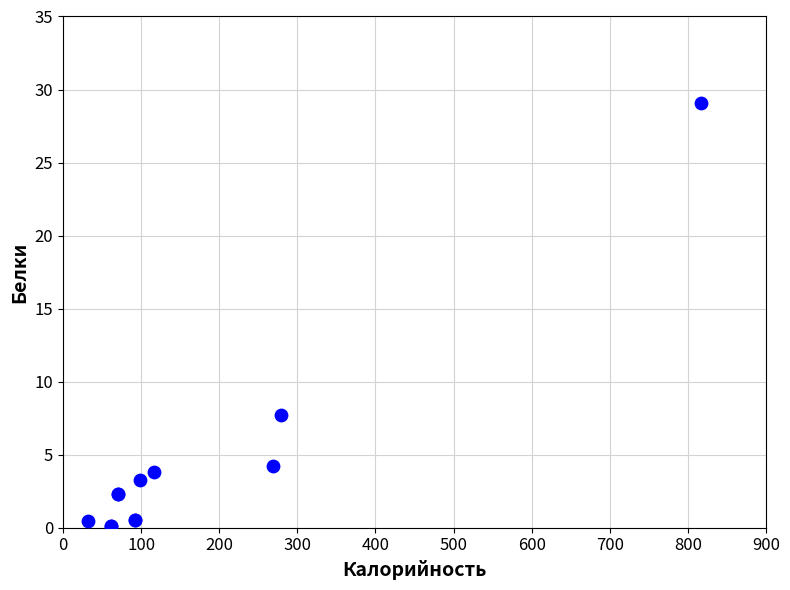

What Y value in the scatter plot is closest to 14?

7.7